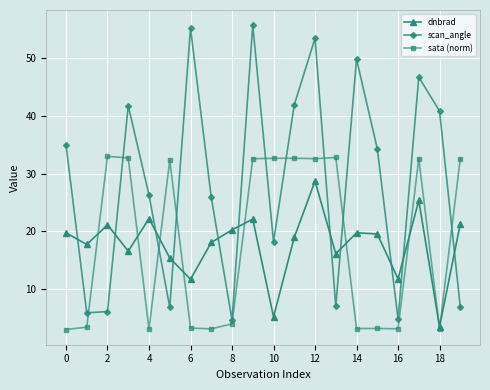

In dnbrad, how many points are higher than both neighbors (excluding endpoints)?

6